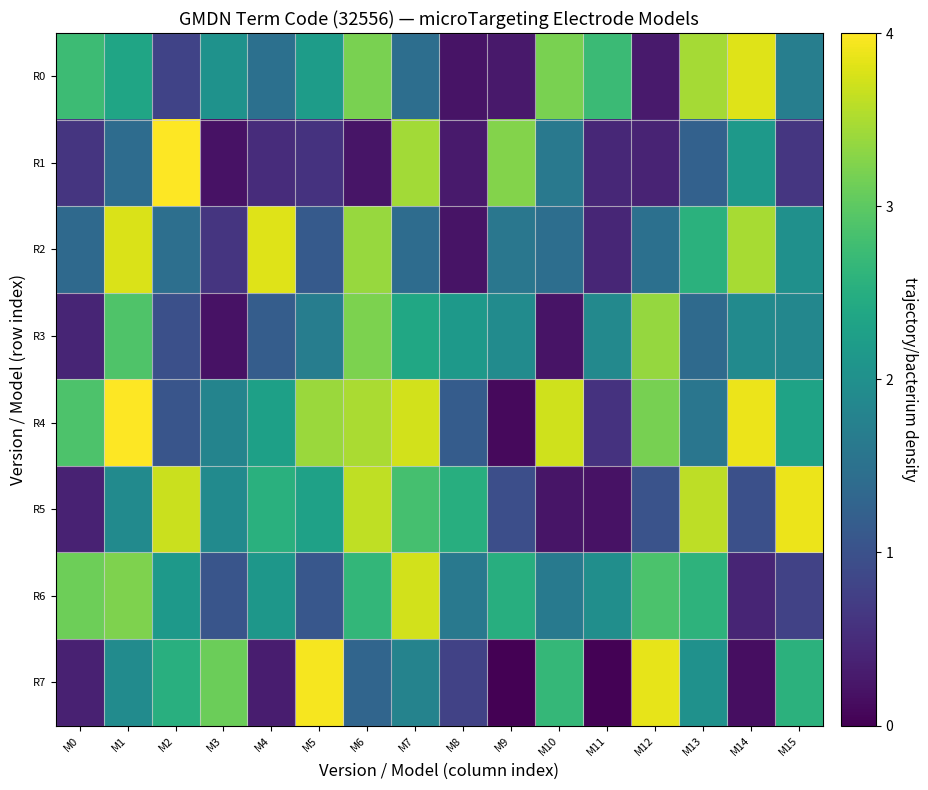

Which category has the lowest value across all series?

M9